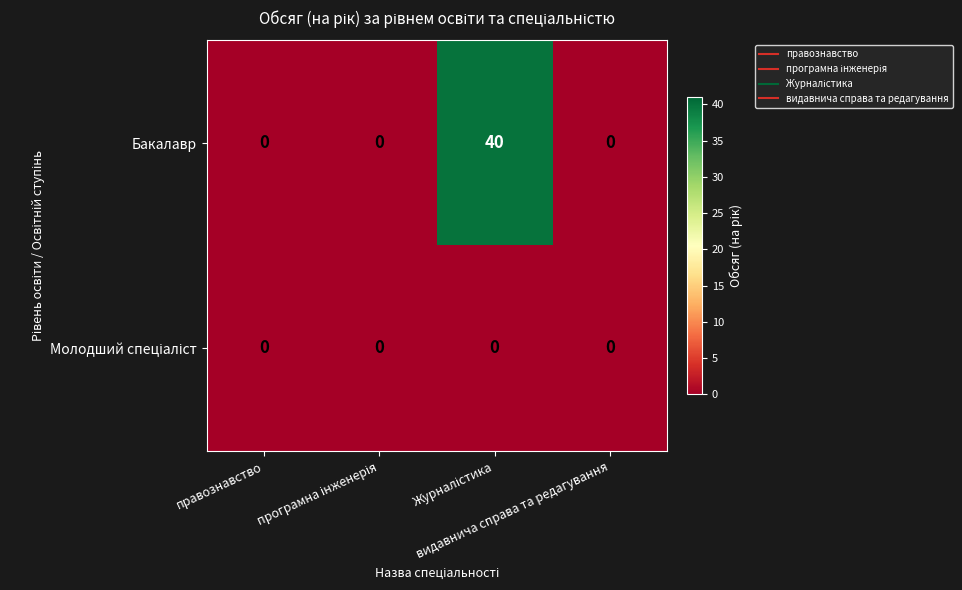

What is the difference between the maximum and minimum values in the Бакалавр series?

40